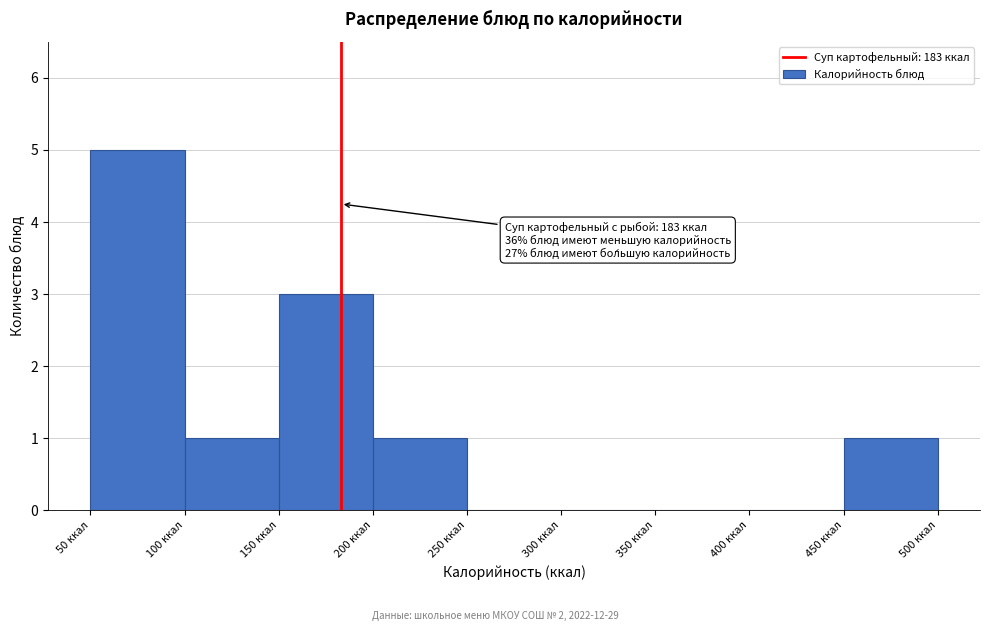

Over which range of the x-axis is the bar tallest?

50 to 100